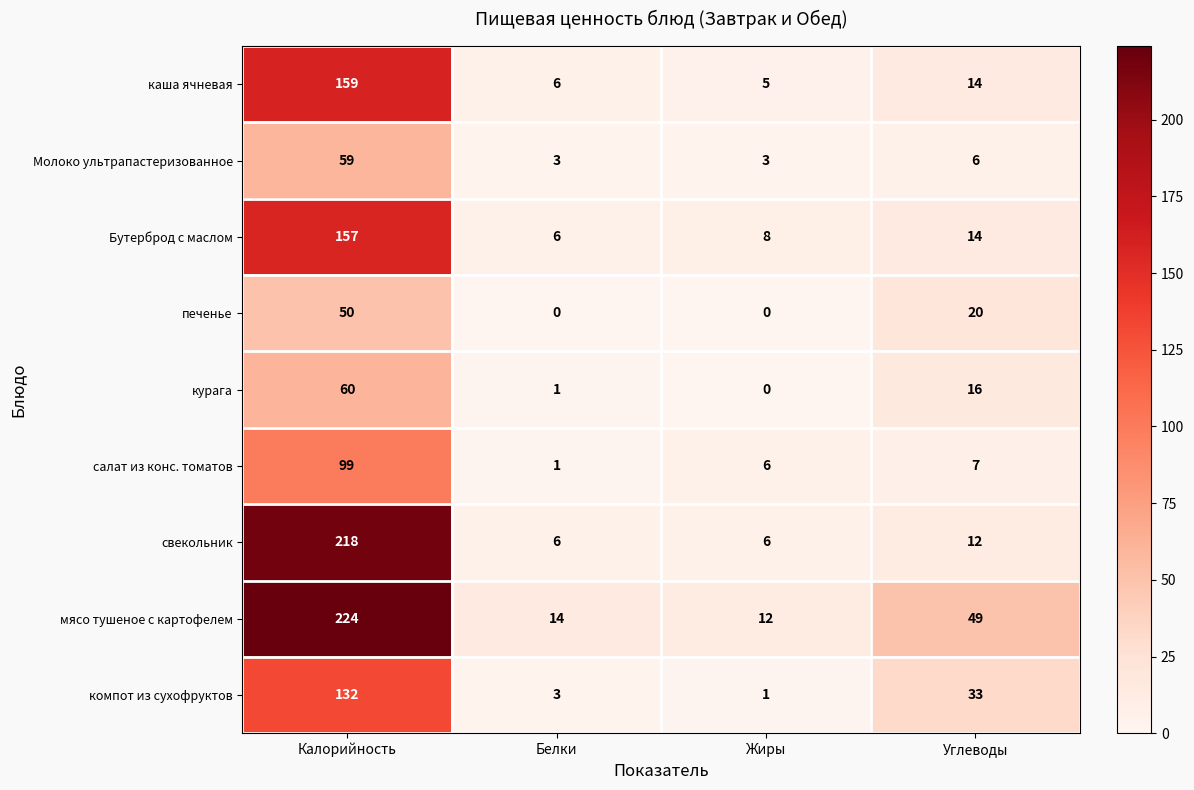

What value does the каша ячневая series have at Белки?

6